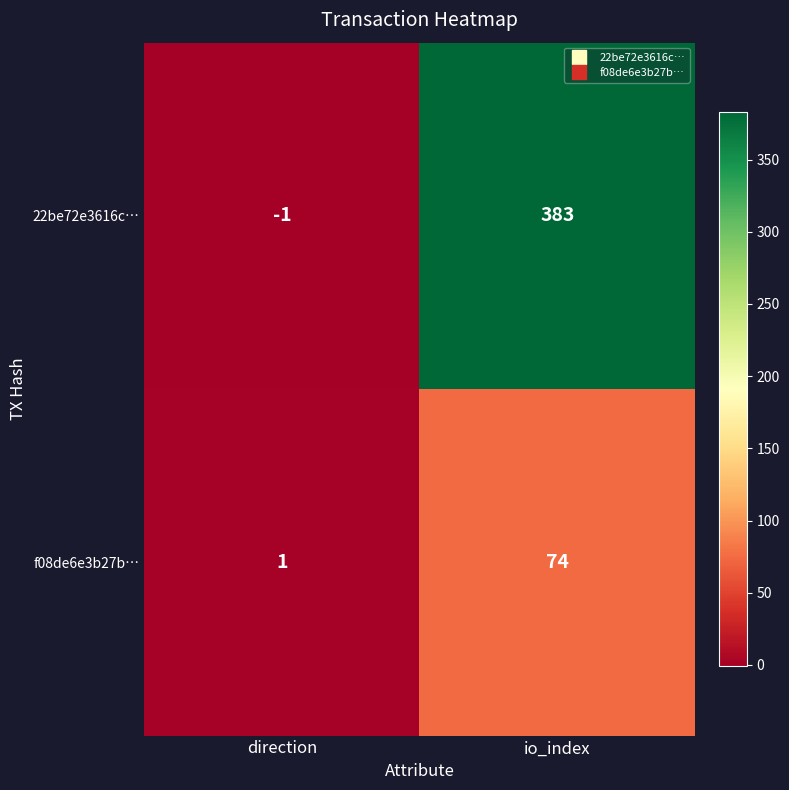

At which label is 22be72e3616c… closest to 191?

direction